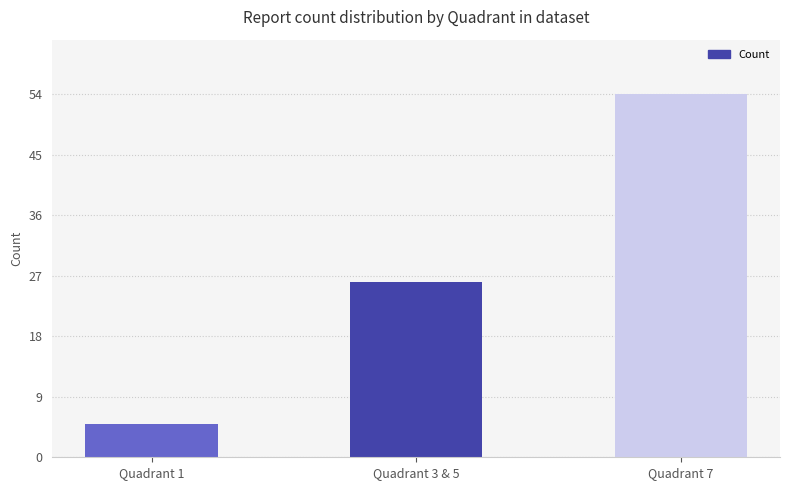

Rank the categories by value from lowest to highest.

Quadrant 1, Quadrant 3 & 5, Quadrant 7